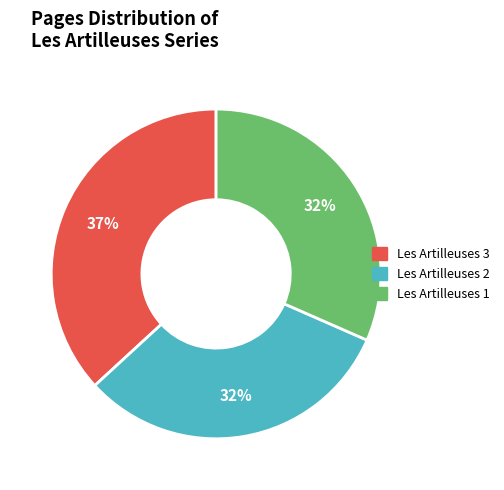

Which slice is the largest?

Les Artilleuses 3